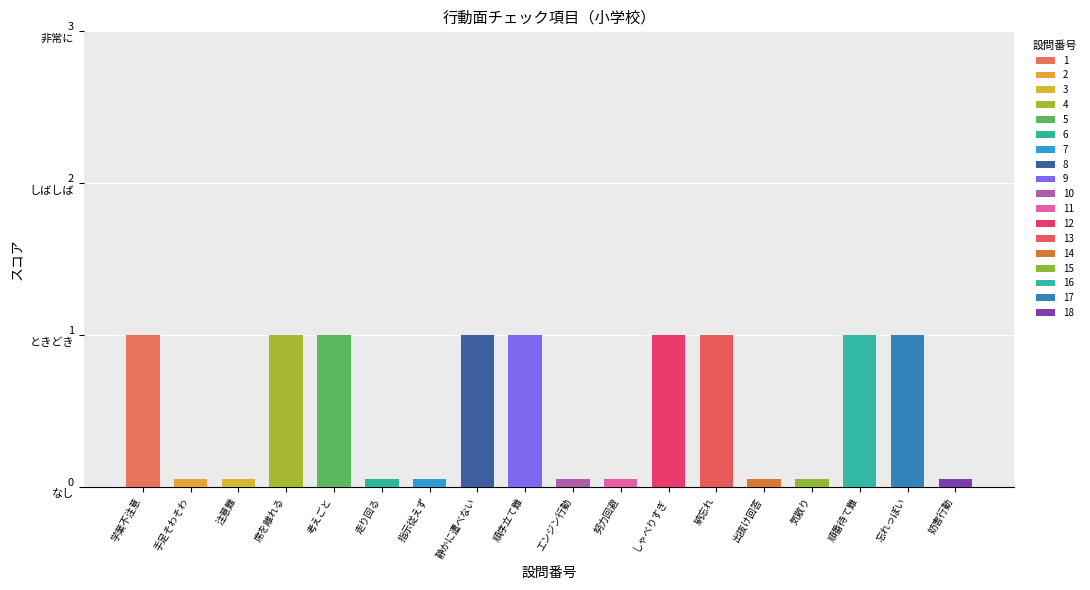

Which series has the largest range (max minus min)?

1